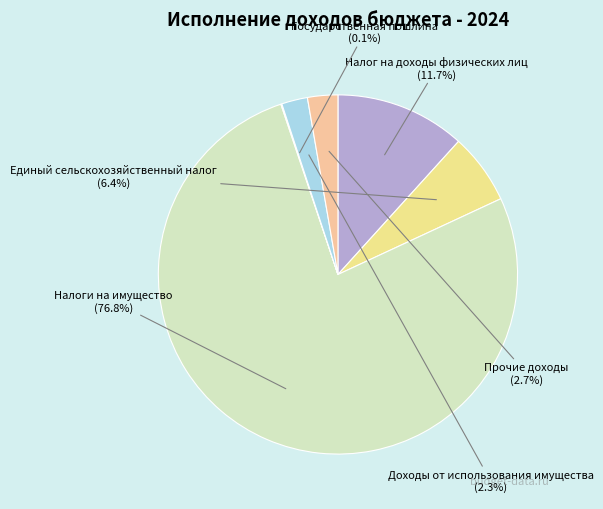

What percentage is NOT represented by Прочие доходы?

97.3%